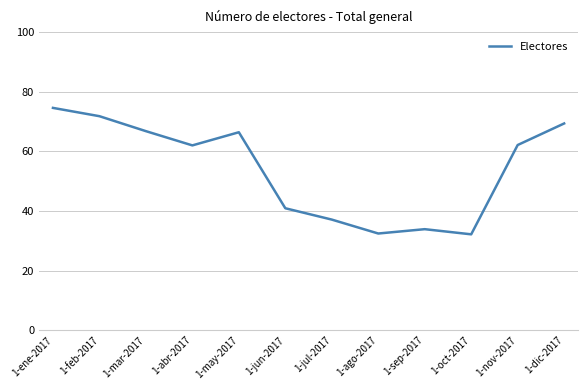

What is the difference between the maximum and minimum values?

42.4